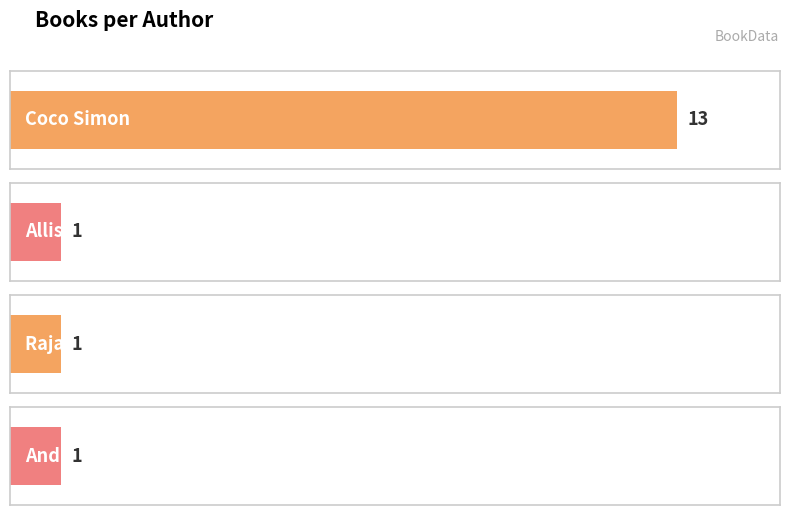

What is the smallest value displayed?

1